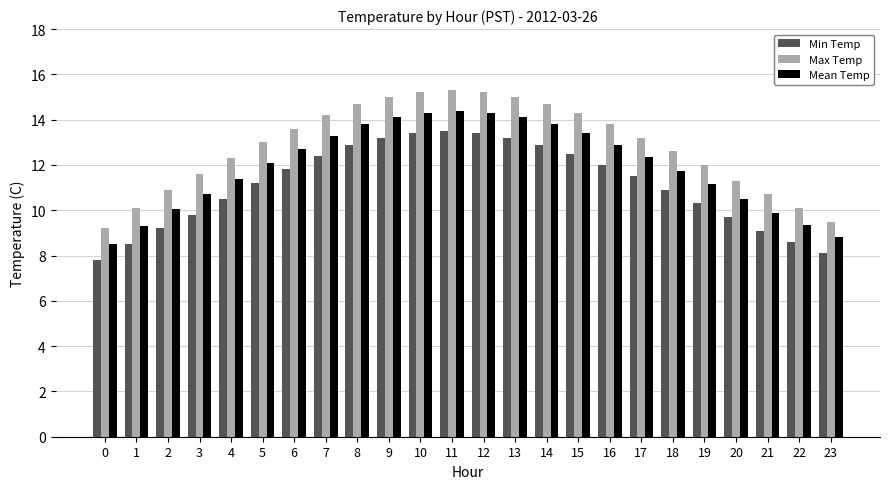

Rank the series by their maximum value, from highest to lowest.

Max Temp, Mean Temp, Min Temp